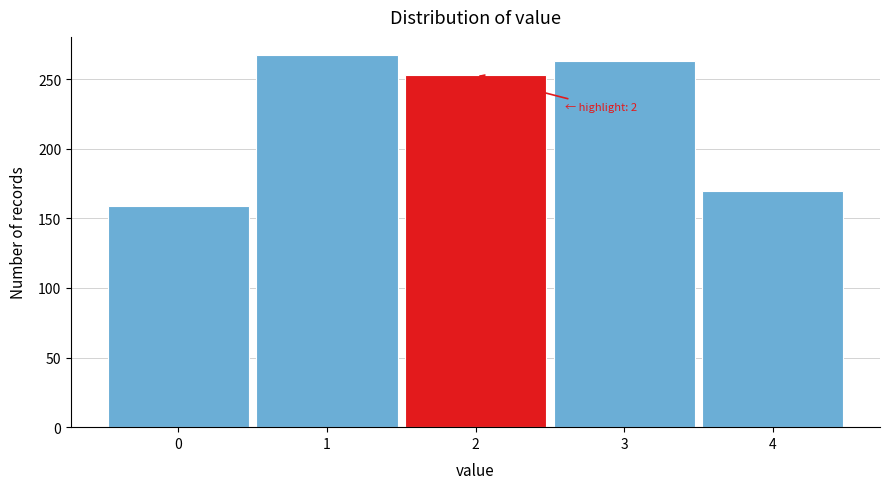

Reading right to left, what are all the values shown in this chart?

170	263	253	267	159